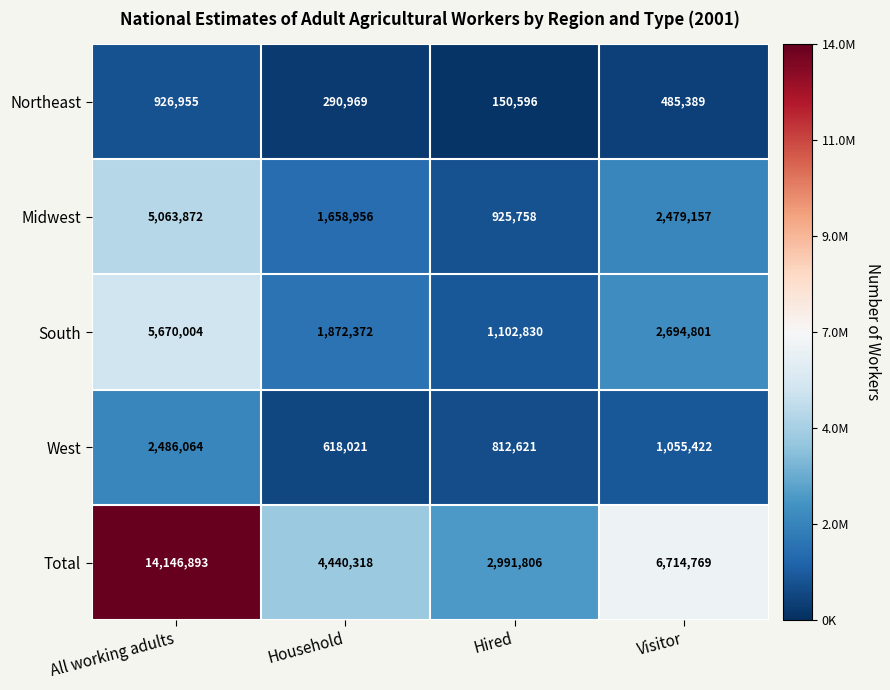

Where does the Midwest series first go above 2479157?

All working adults